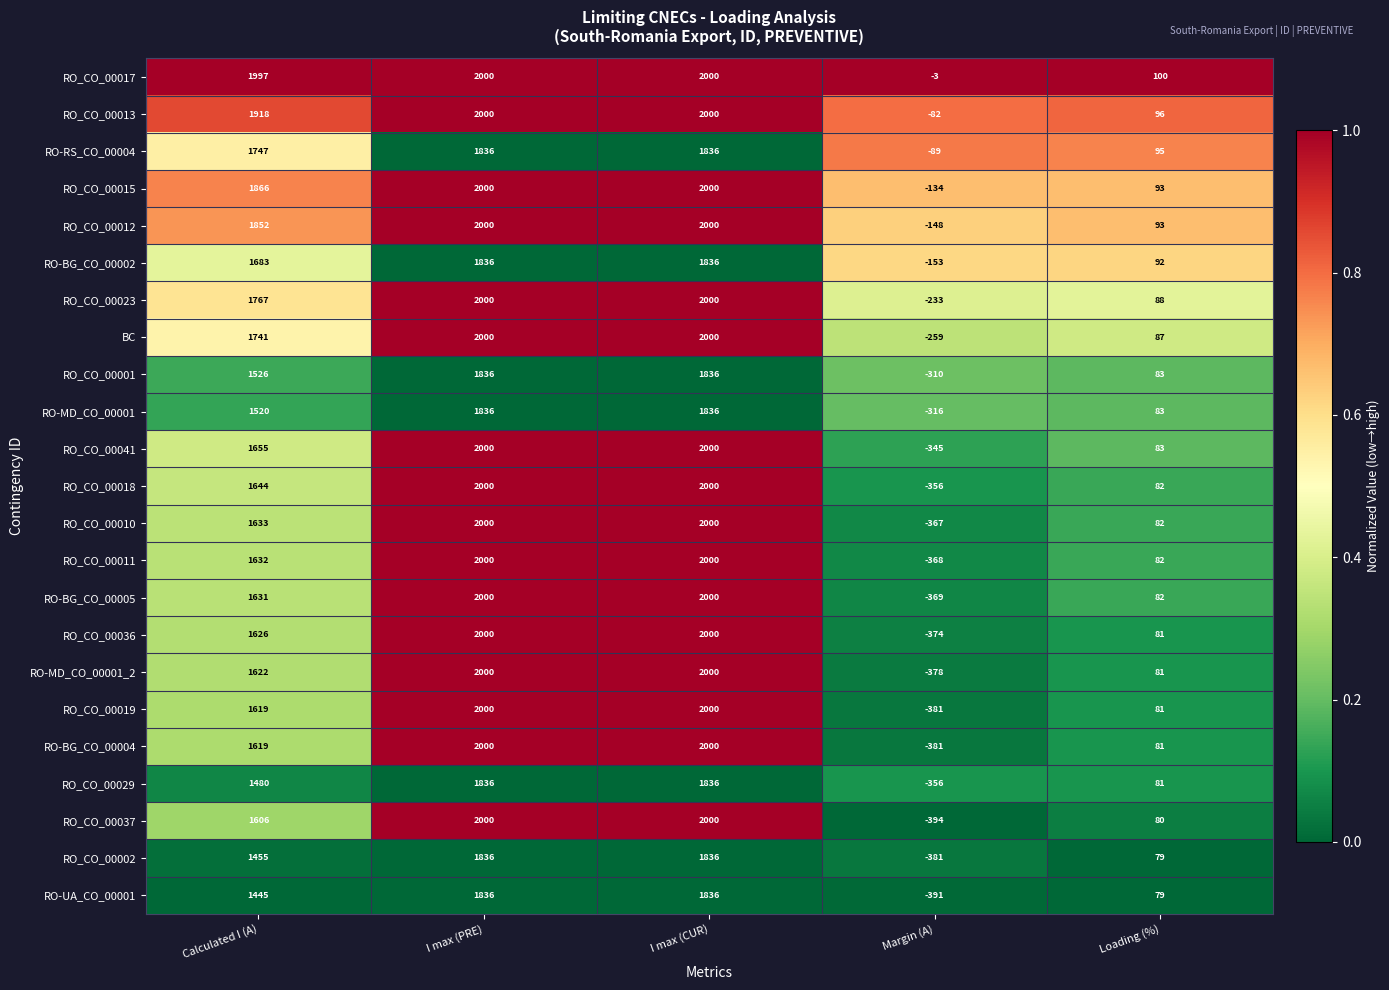

Which series has the largest range (max minus min)?

RO_CO_00037